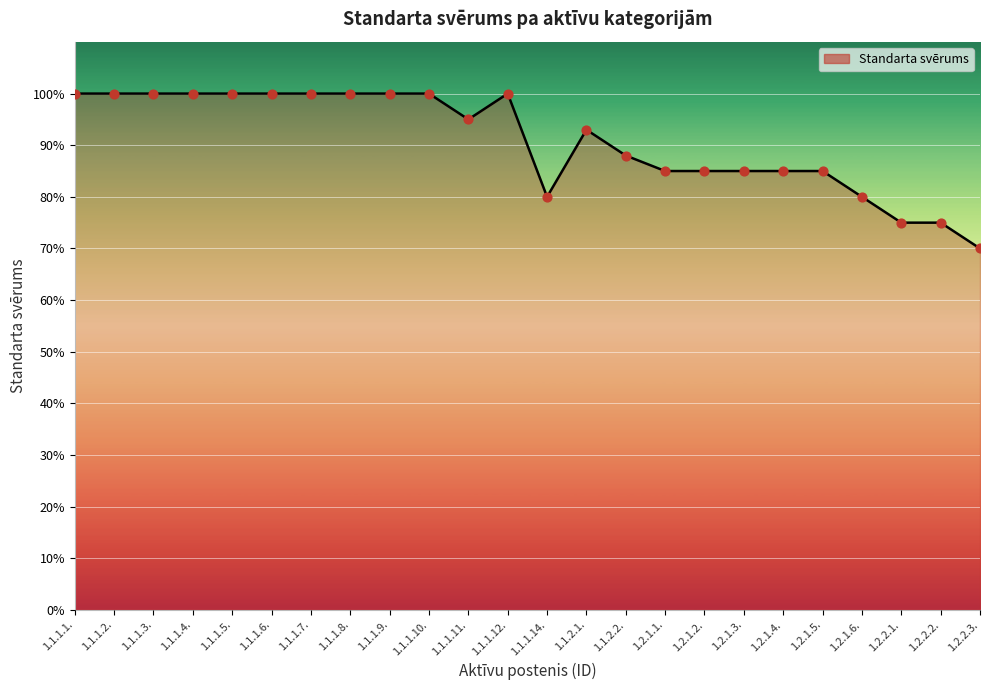

What is the change in value from 1.1.1.6. to 1.2.1.2.?

-0.2